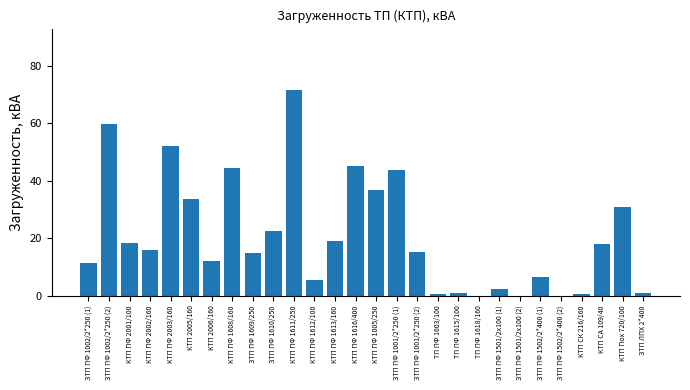

The value at ЗТП ПФ 1502/2*400 (2) is 0.0. True or false?

True